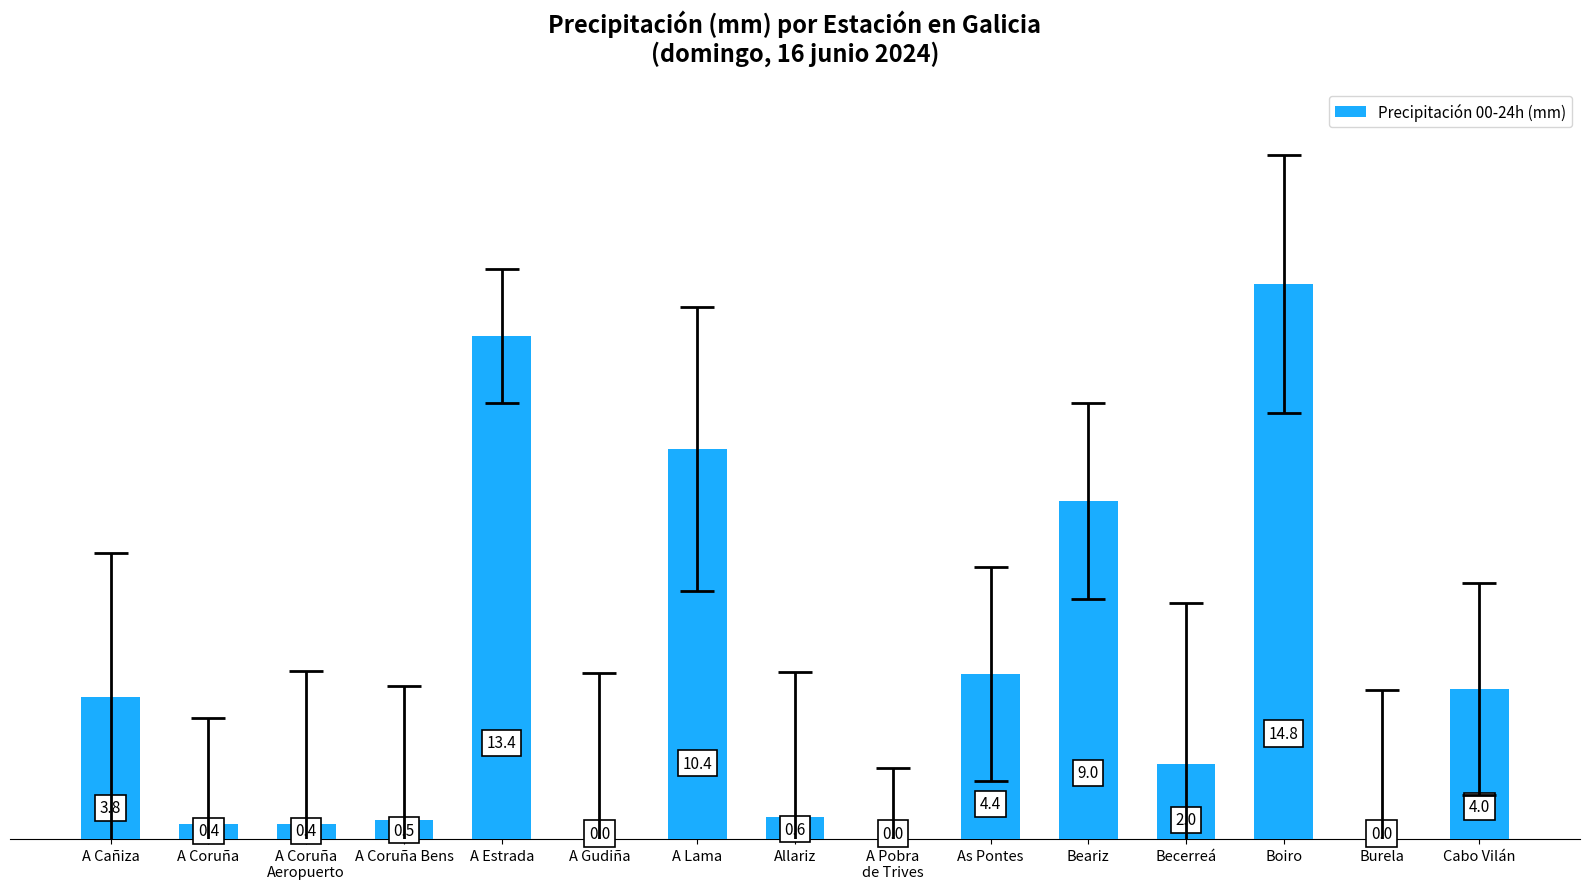

The chart shows a value of 9.0 at Beariz. True or false?

True